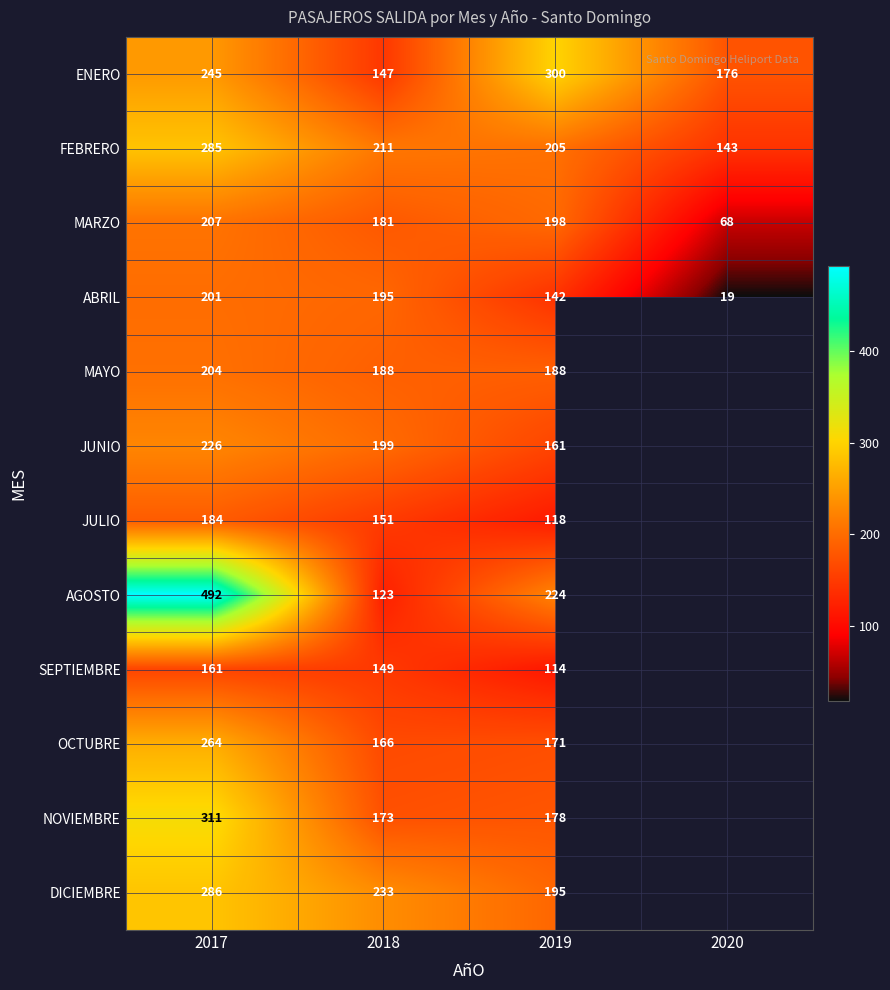

At which category is the sum across all series the highest?

2017